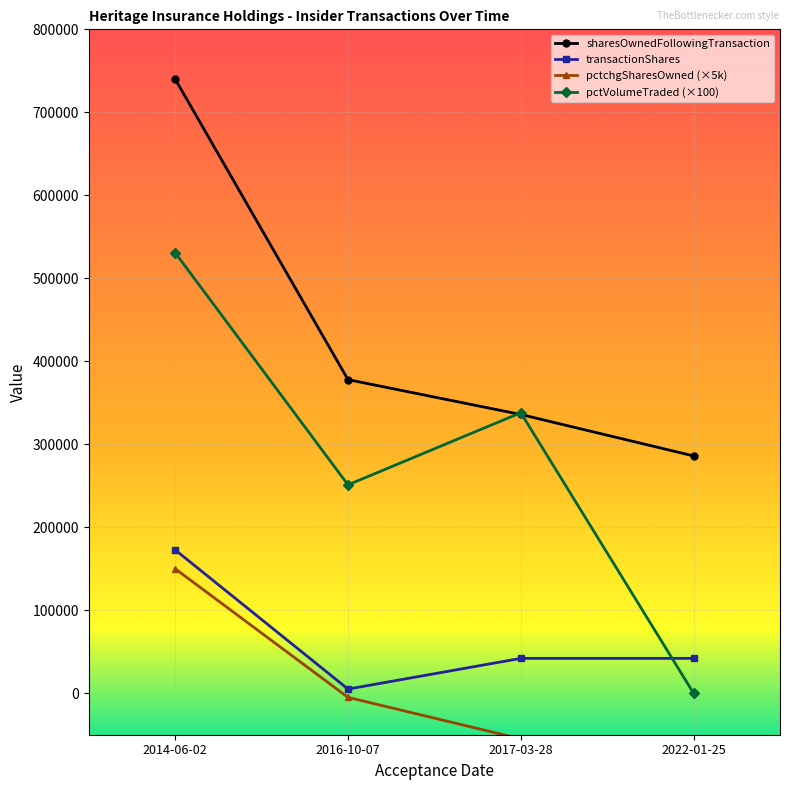

List the series in order of their peak value, lowest first.

pctchgSharesOwned, transactionShares, pctVolumeTraded, sharesOwnedFollowingTransaction